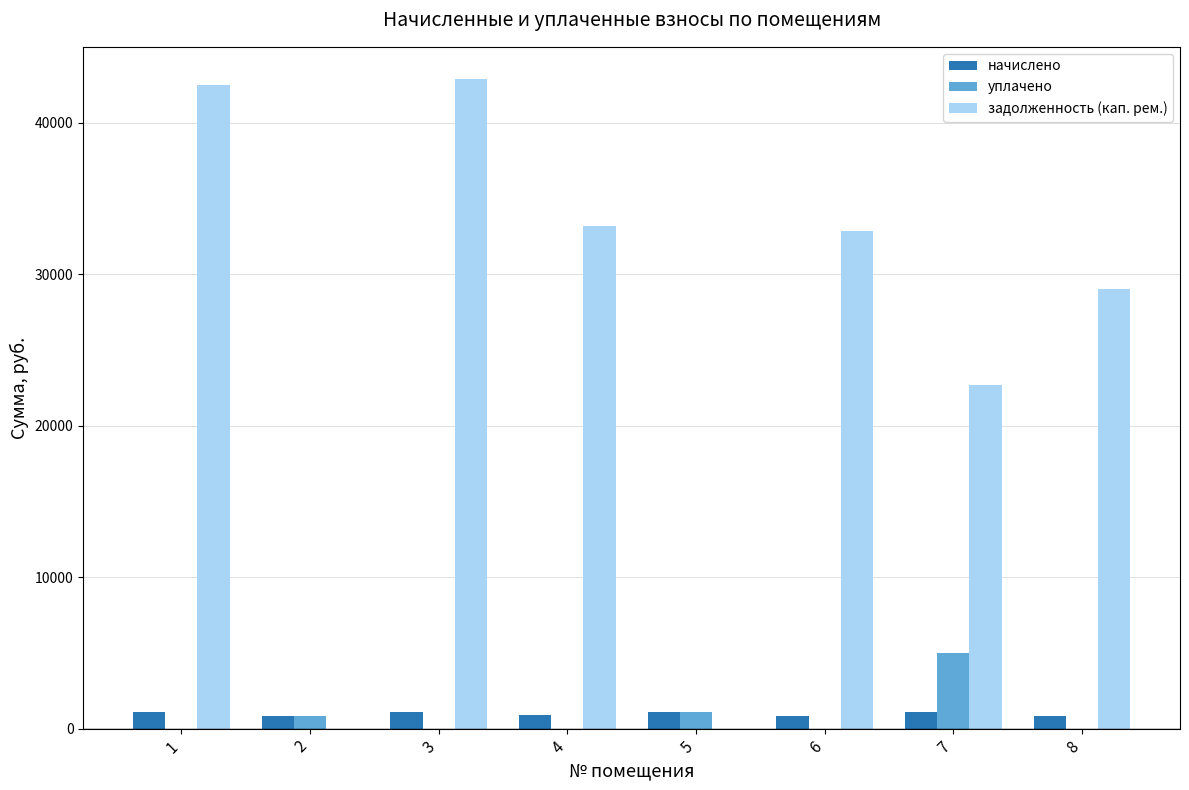

The value of уплачено at 4 is 0.0. True or false?

True